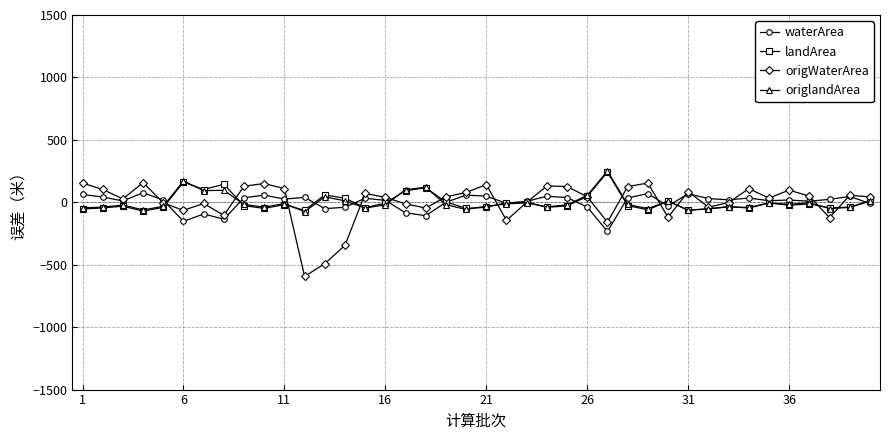

True or false: waterArea has more than 2 points higher than both neighbors.

True